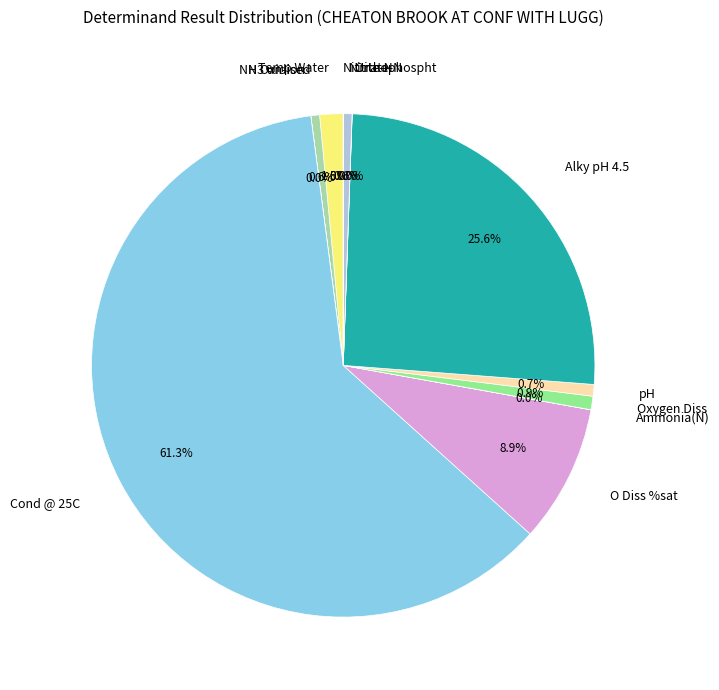

Which category has the biggest portion of the pie?

Cond @ 25C